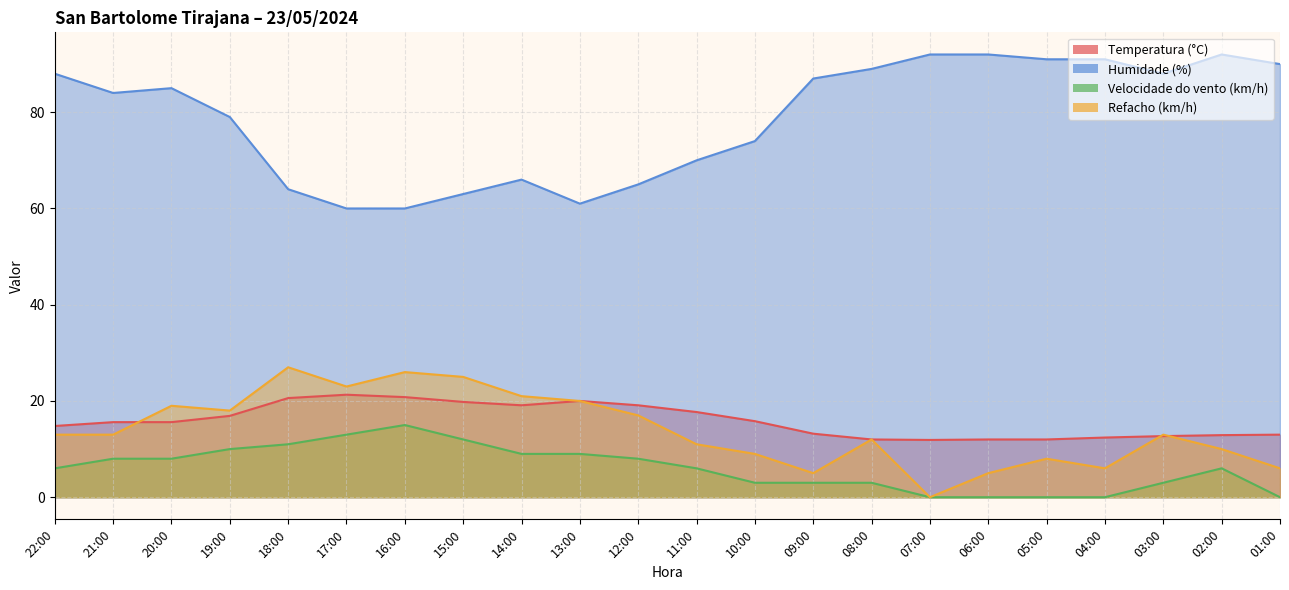

True or false: Humidade (%) and Refacho (km/h) cross at least once.

False